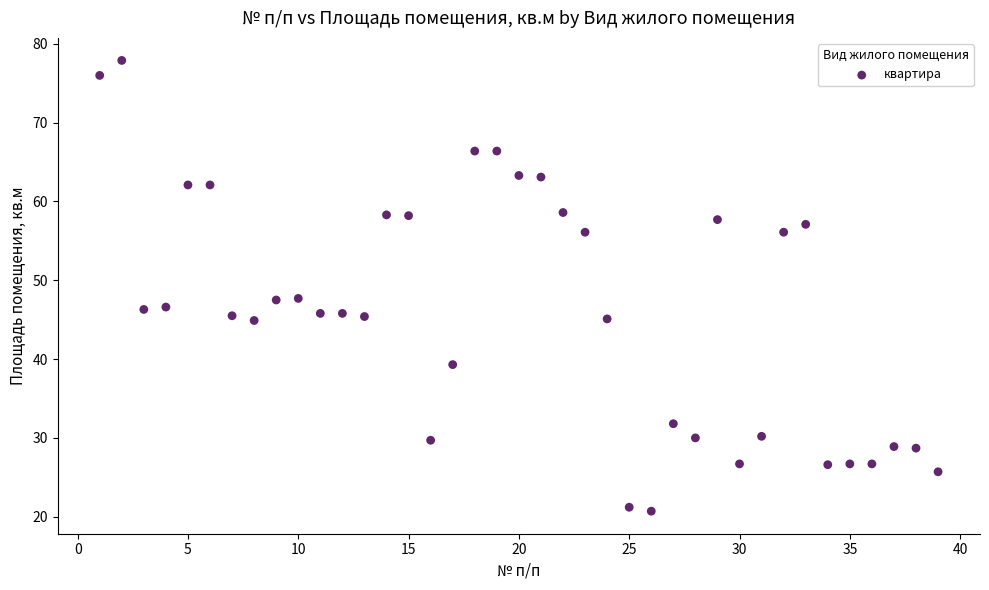

What is the range of X values (max minus min)?

38.0